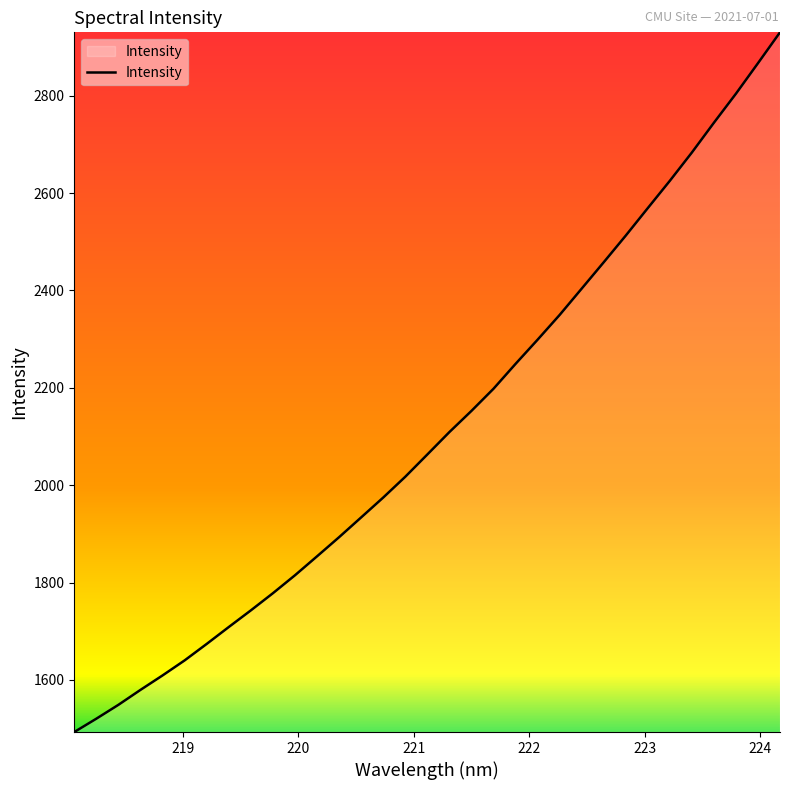

What is the difference between the maximum and minimum values?

1436.8